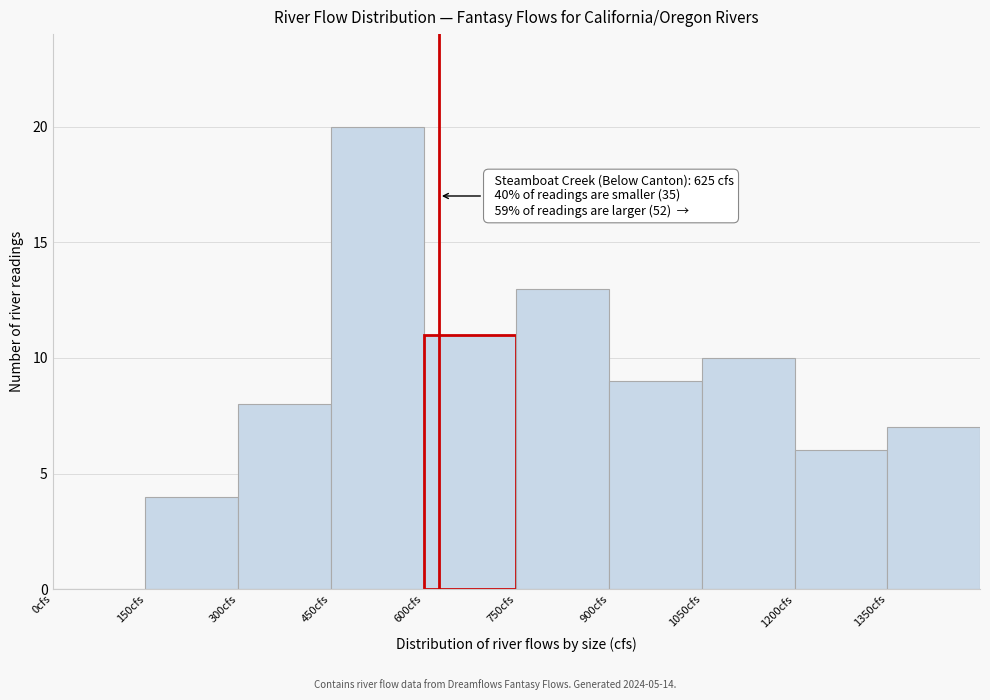

Over which range of the x-axis is the bar tallest?

450 to 600